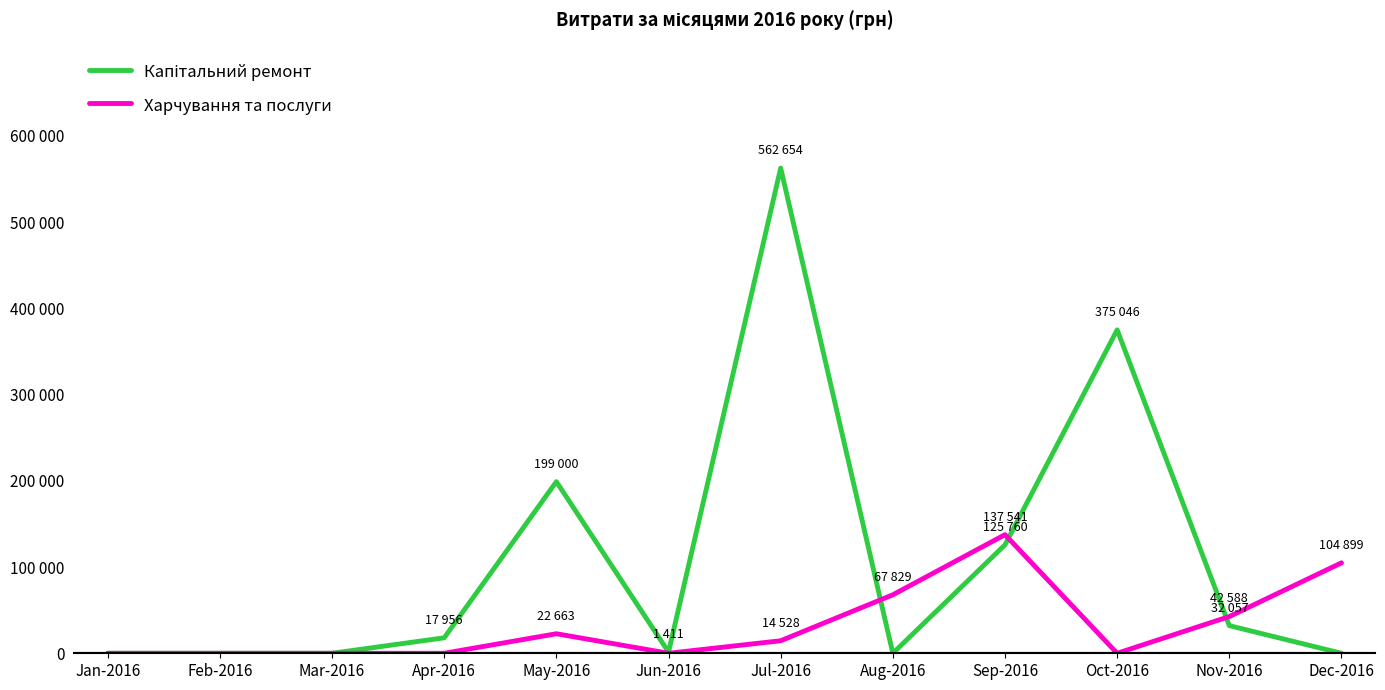

Which series has the largest total across all categories?

Капітальний ремонт